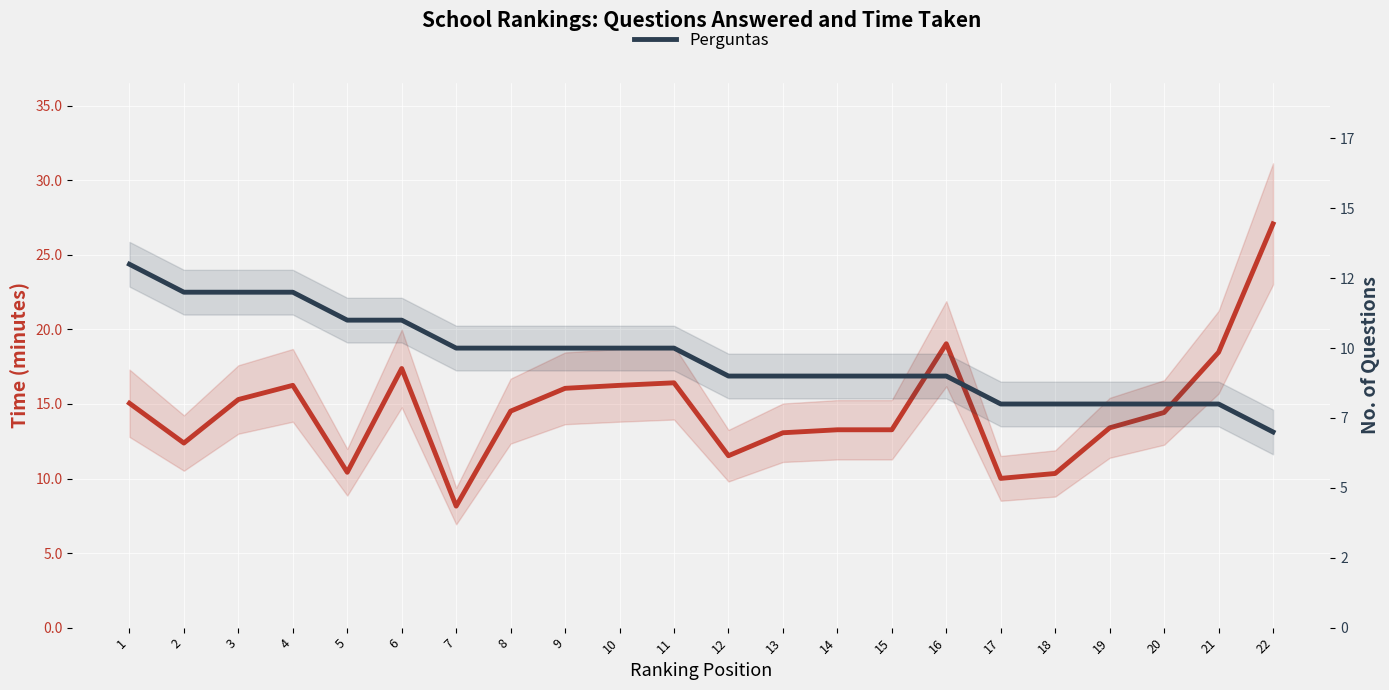

Reading right to left, list all the values displayed in this chart.

Tempo (min): 27.1	18.5	14.4	13.4	10.3	10.0	19.0	13.3	13.3	13.1	11.5	16.4	16.2	16.1	14.5	8.2	17.4	10.4	16.2	15.3	12.4	15.1
Perguntas: 7.0	8.0	8.0	8.0	8.0	8.0	9.0	9.0	9.0	9.0	9.0	10.0	10.0	10.0	10.0	10.0	11.0	11.0	12.0	12.0	12.0	13.0